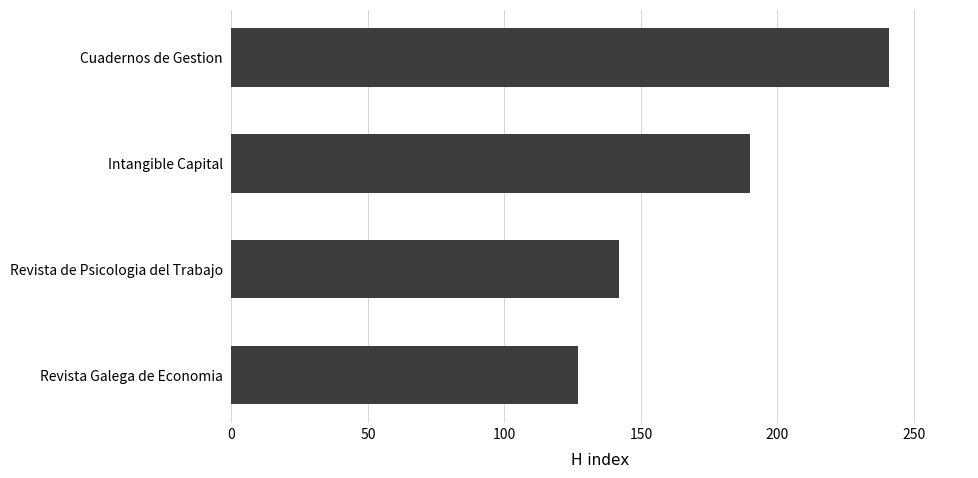

What is the change in value from Cuadernos de Gestion to Intangible Capital?

-51